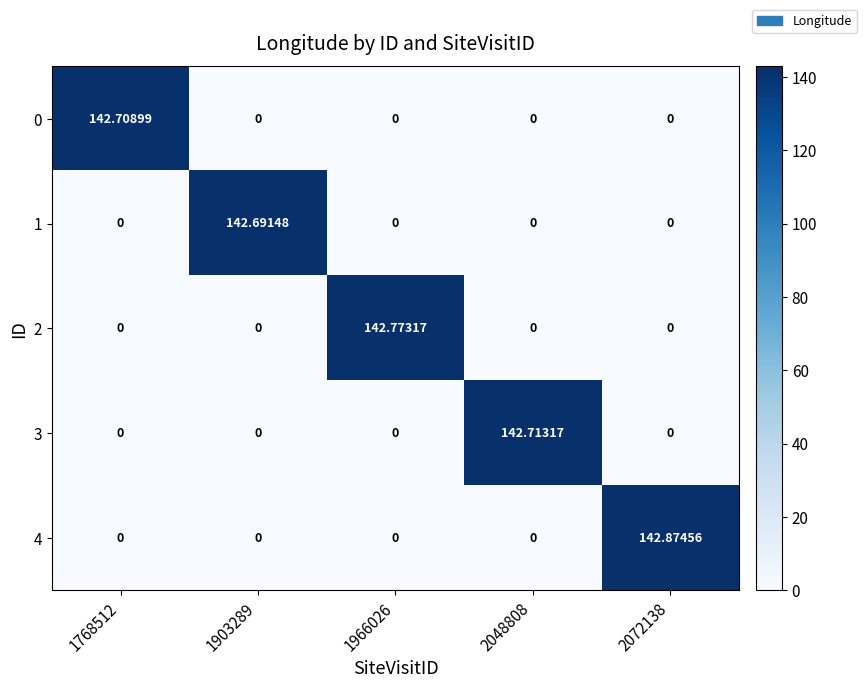

Rank the series by their maximum value, from lowest to highest.

1, 0, 3, 2, 4